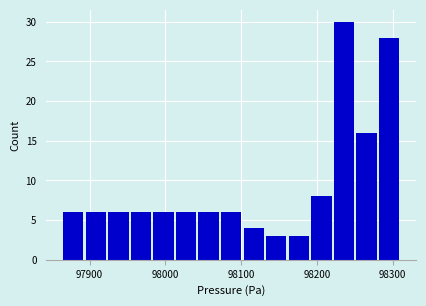

Around what value on the x-axis is the tallest bar? Give the approximate position of its centre, as read against the axis.

98240